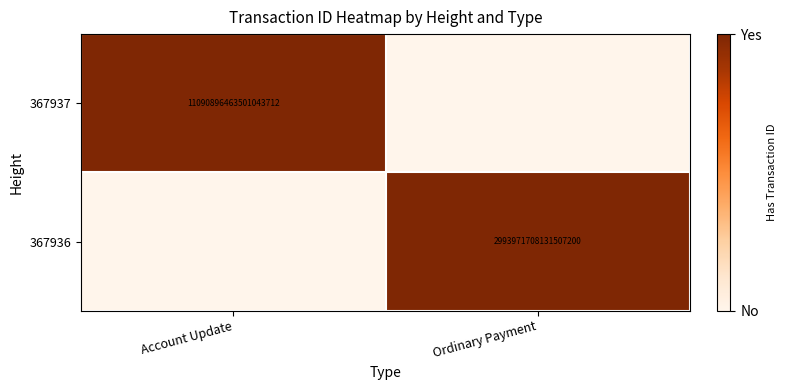

What is the total value across all series at Ordinary Payment?

1